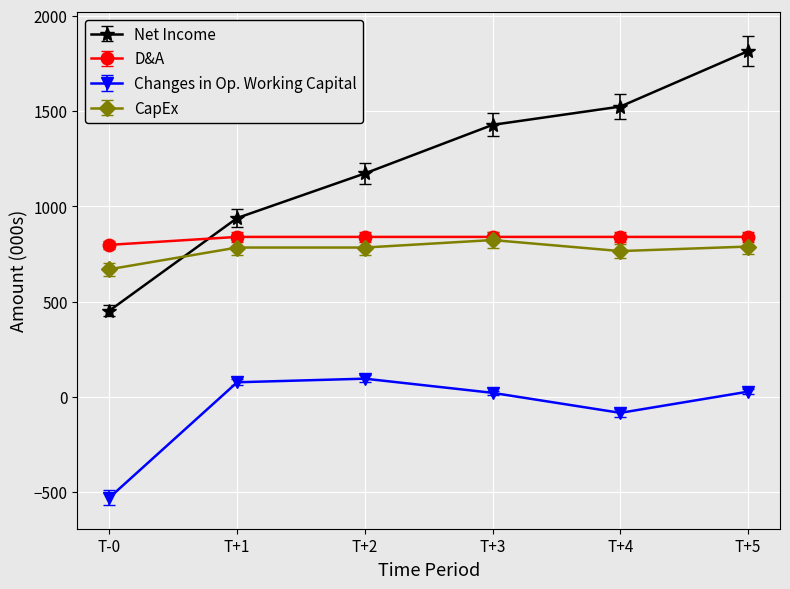

True or false: D&A has more than 2 points higher than both neighbors.

False